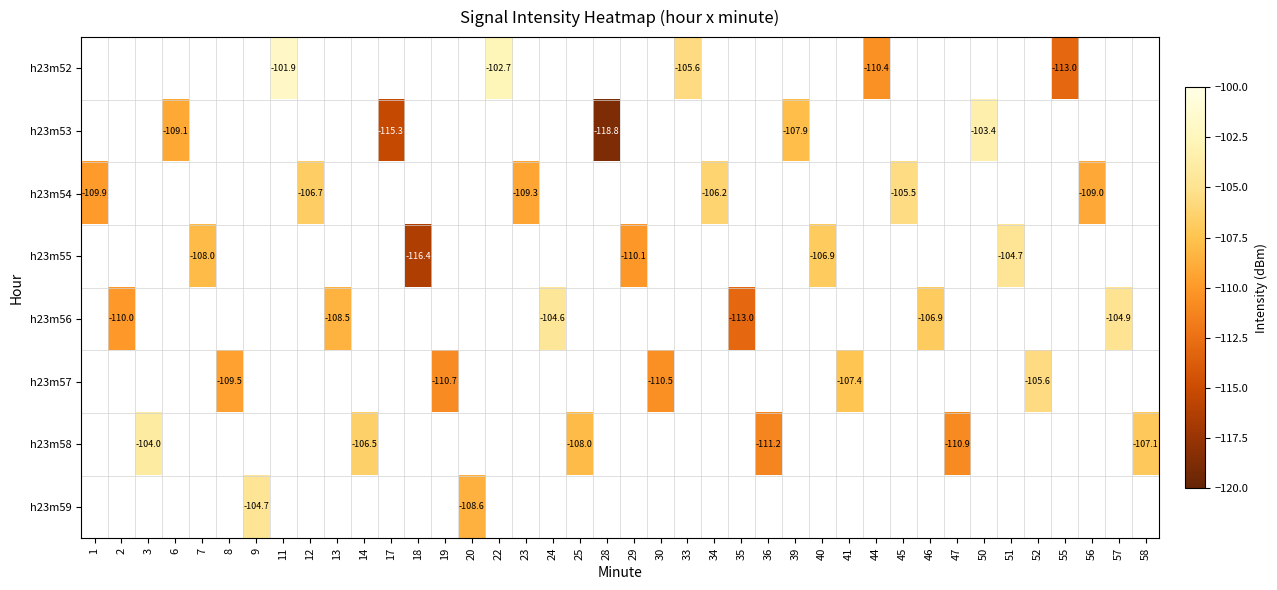

Which has a higher value, 11 or 55?

11